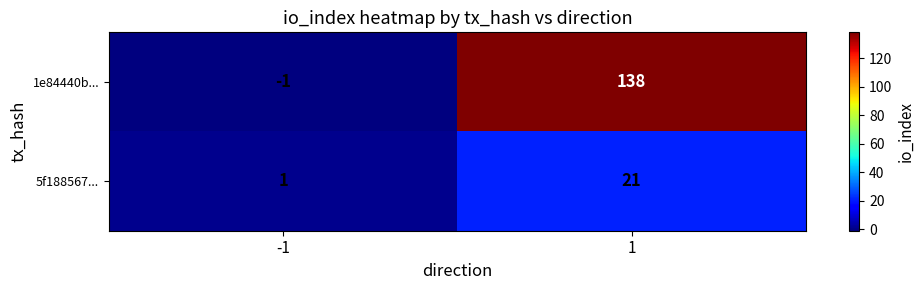

What is the difference between the 5f188567... values at -1 and 1?

20